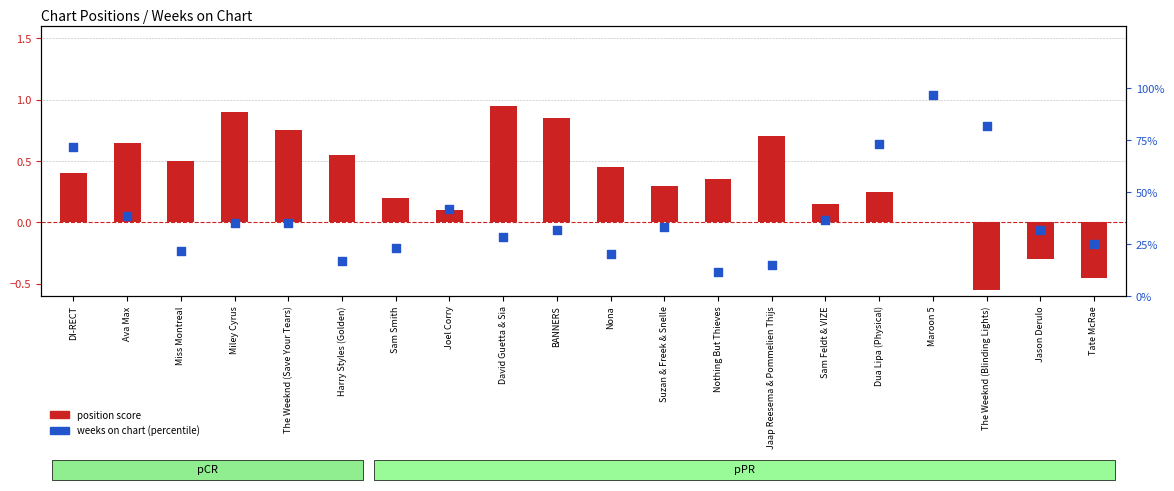

At which category is the sum across all series the highest?

Maroon 5